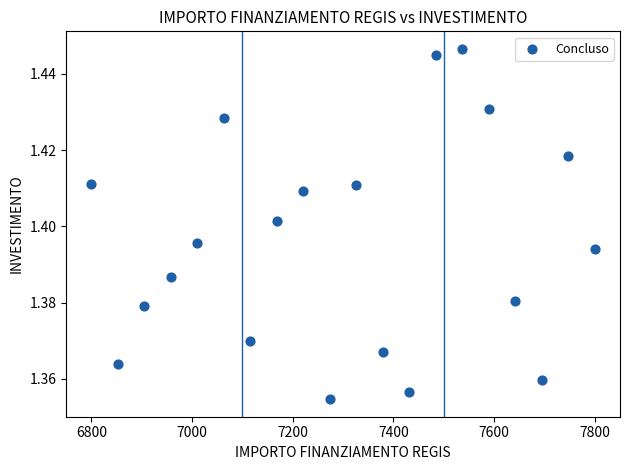

What is the range of X values (max minus min)?

1000.0